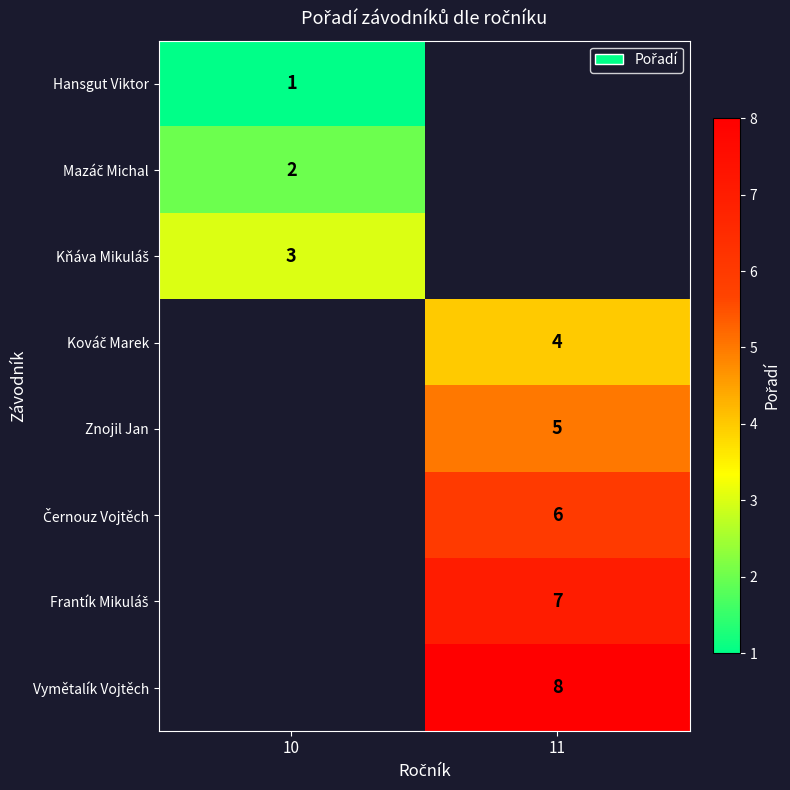

True or false: Vymětalík Vojtěch has a value of 12 at 11.

False